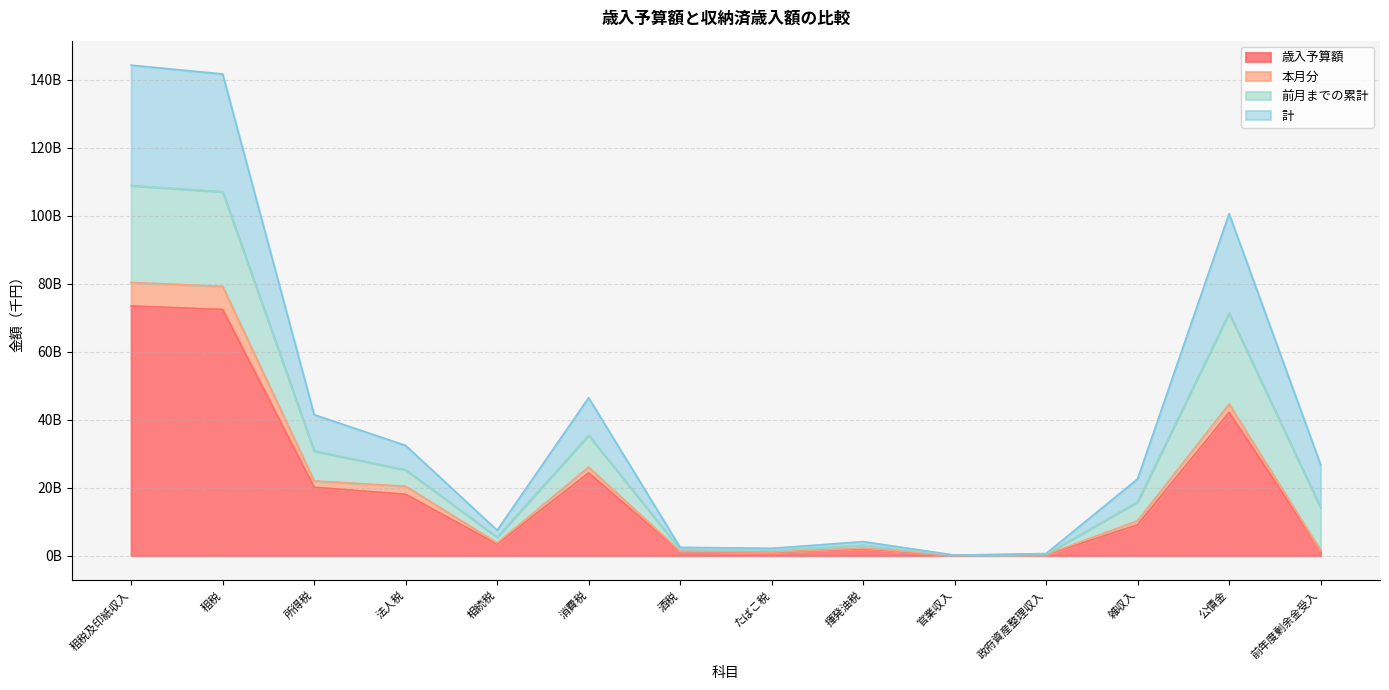

Does the chart display data point markers on the line(s)?

No